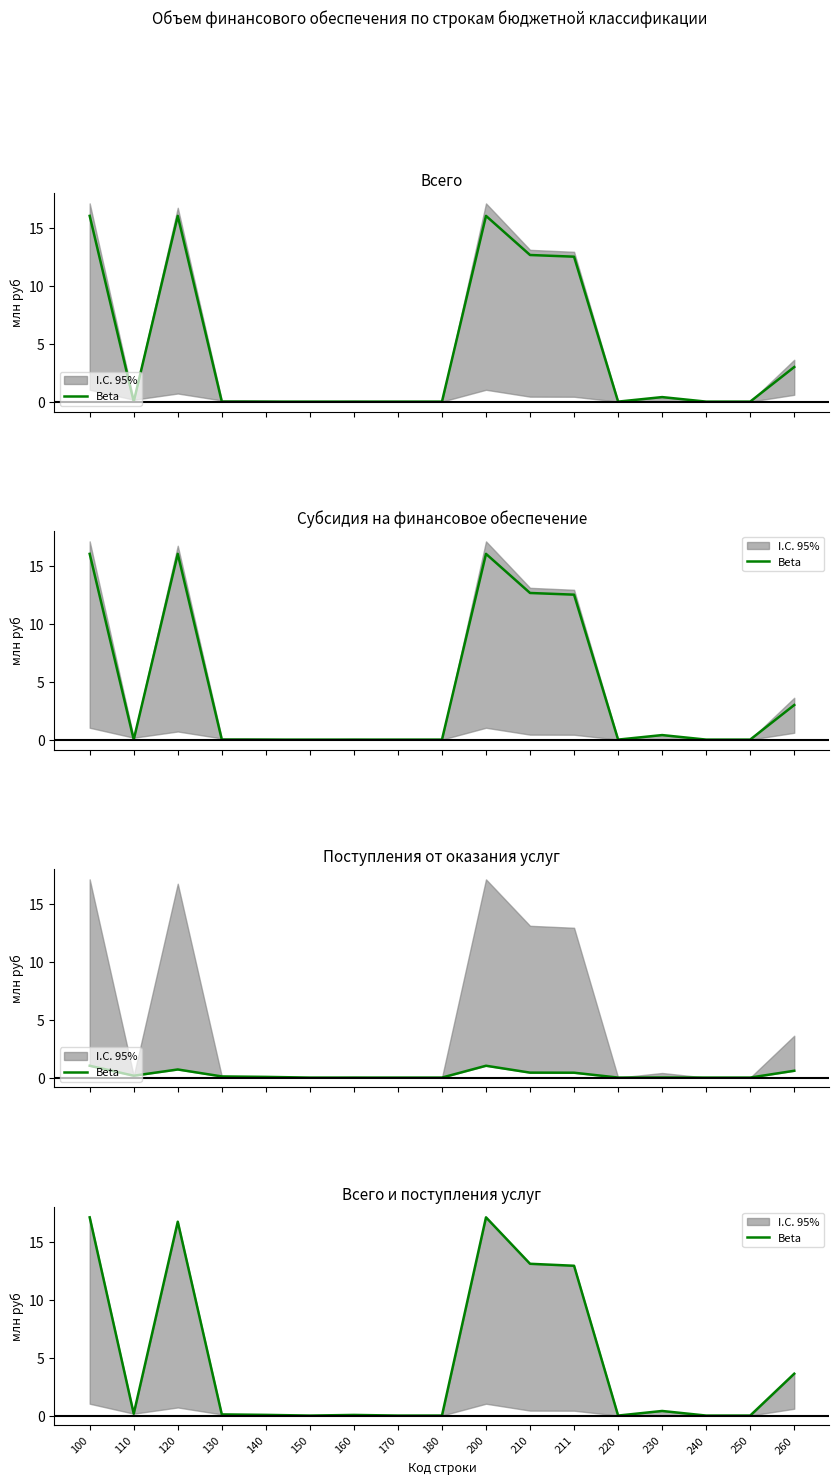

Reading left to right, list all the values displayed in this chart.

17.1	0.2	16.7	0.1	0.1	0.0	0.1	0.0	0.0	17.1	13.1	12.9	0.0	0.4	0.0	0.0	3.6